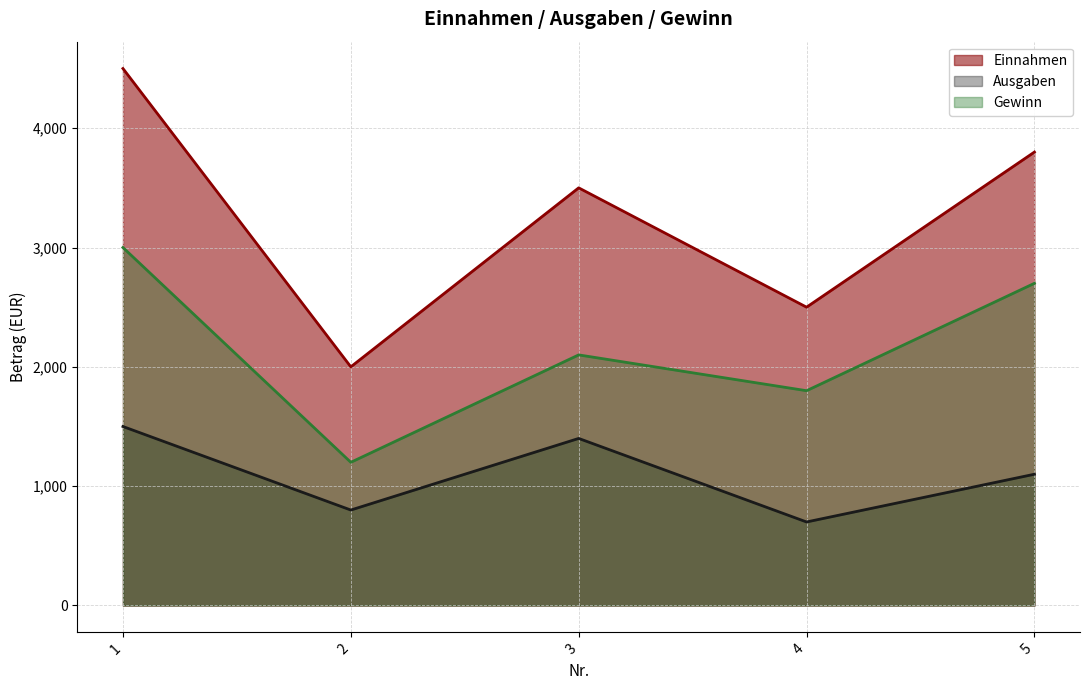

At how many categories does at least one series exceed 3510?

2